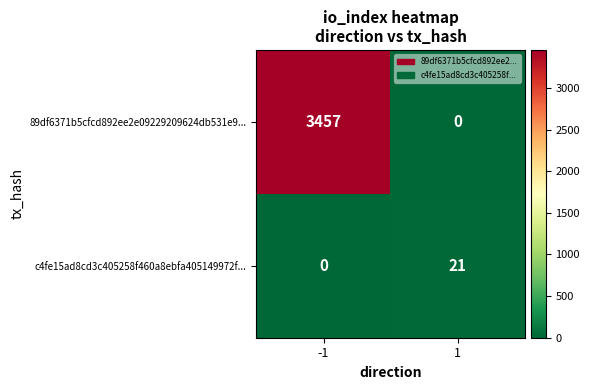

What is the difference between the maximum and minimum values in the 89df6371b5cfcd892ee2e09229209624db531e9... series?

3457